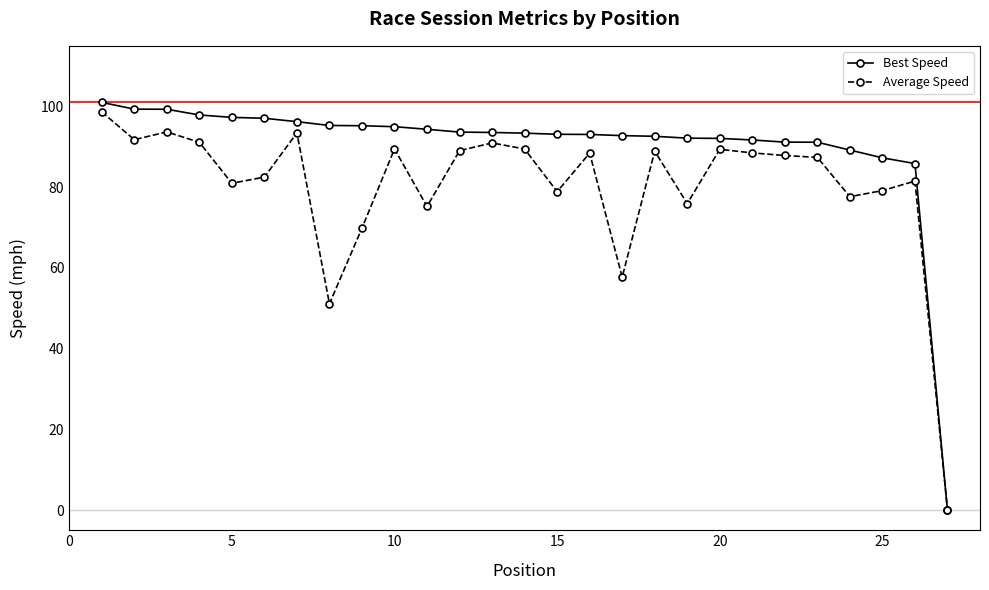

What is the value of the Average Speed point at the 6th from the left?

82.5